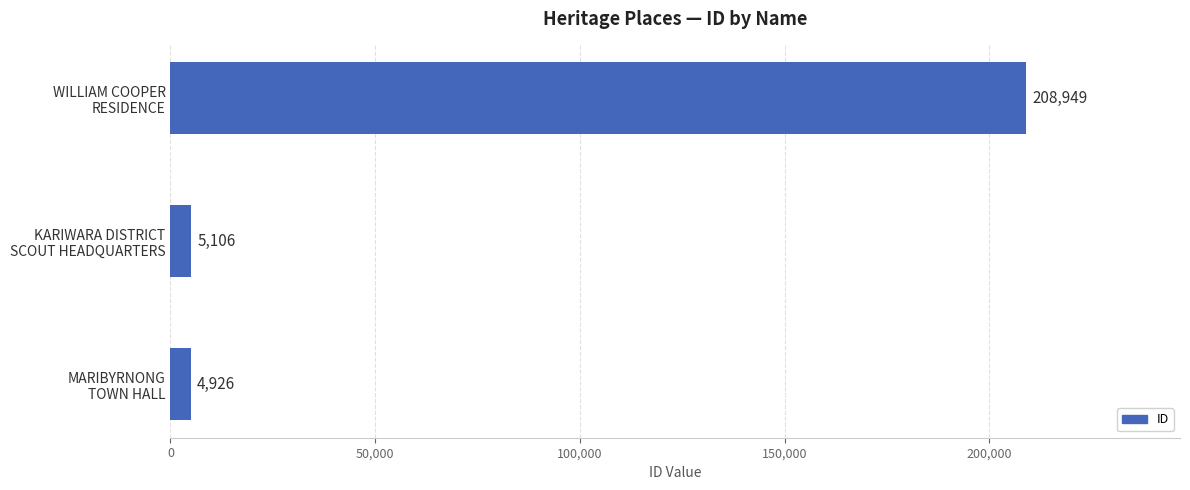

Reading top to bottom, extract all data points from this chart.

208949	5106	4926